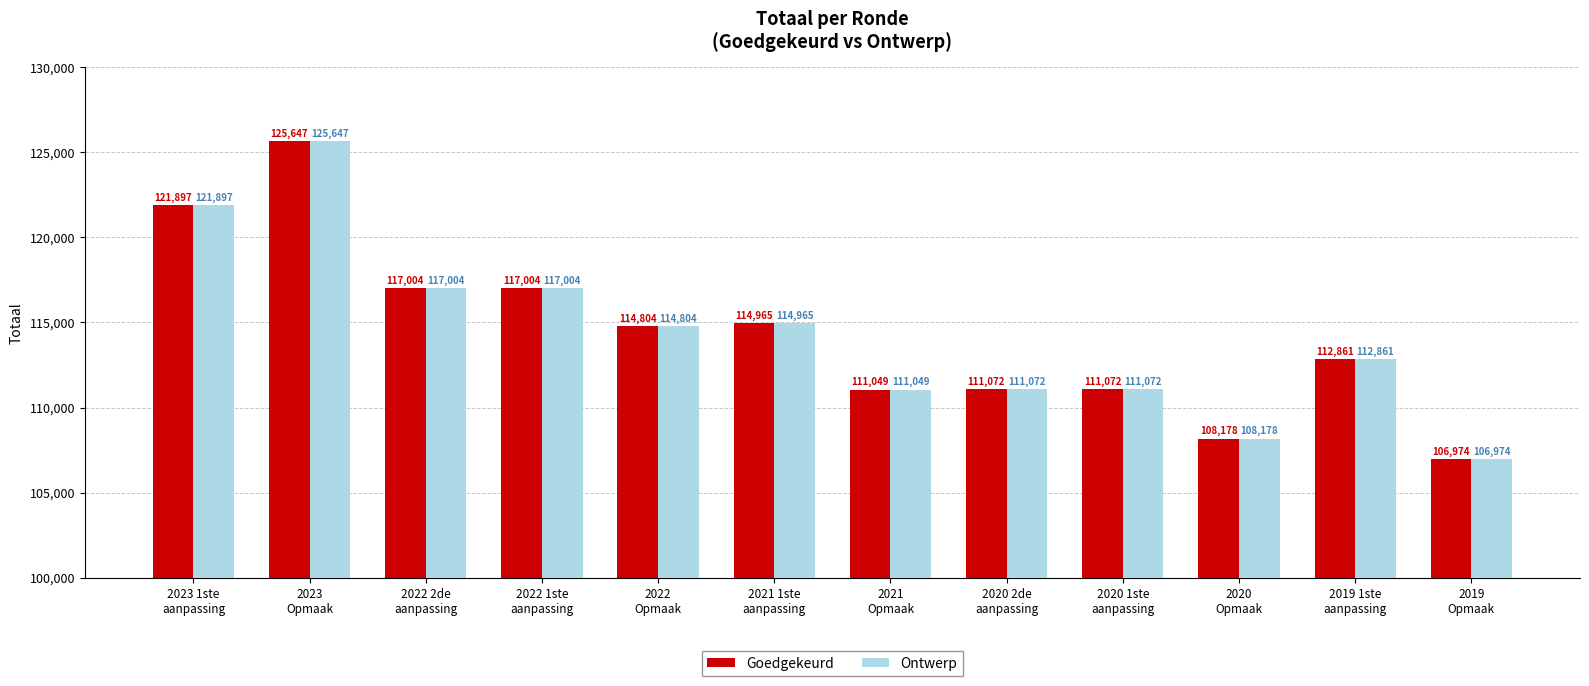

Which label corresponds to the smallest value in the chart?

2019
Opmaak